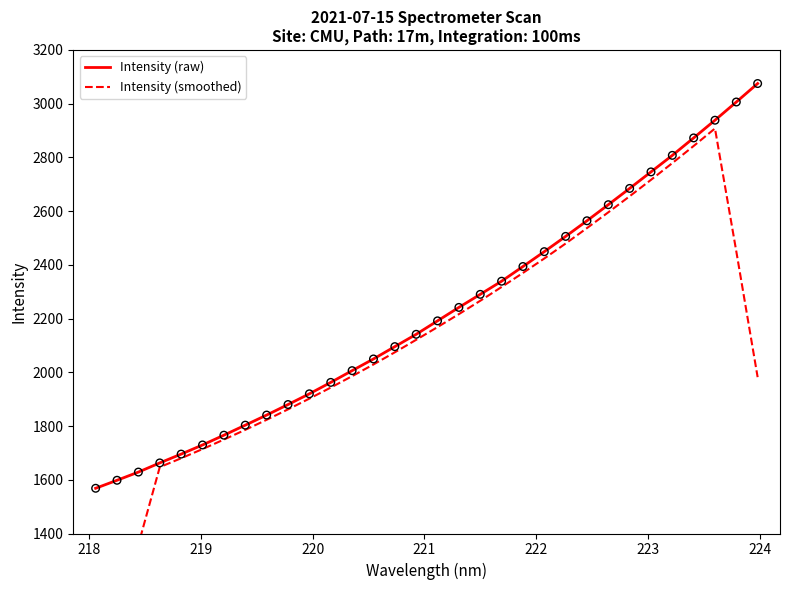

Which series contains the highest Y value?

Intensity (raw)